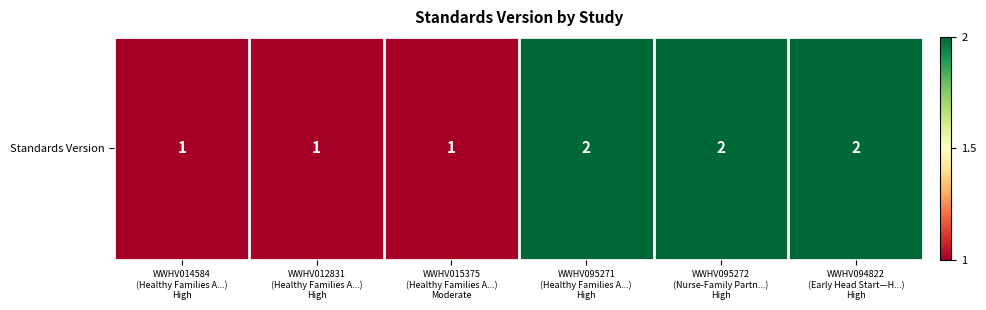

Reading left to right, transcribe all the data shown in this chart.

1	1	1	2	2	2